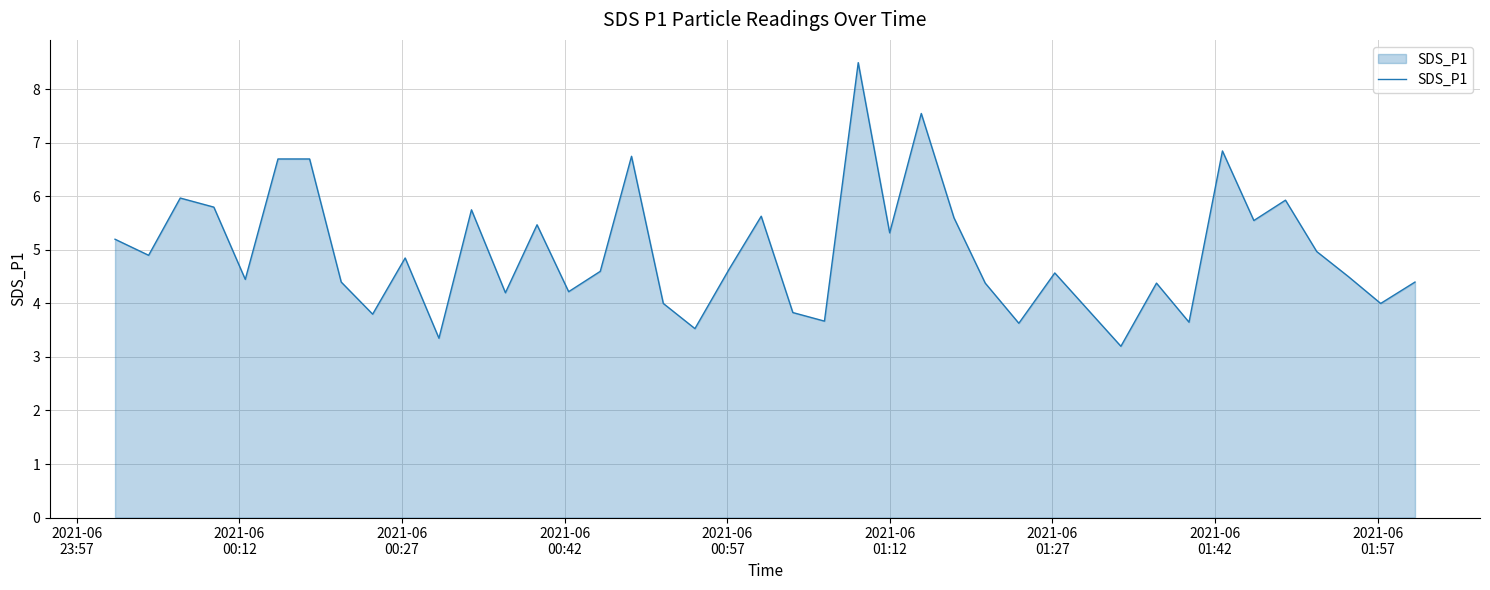

What is the smallest value displayed?

3.2